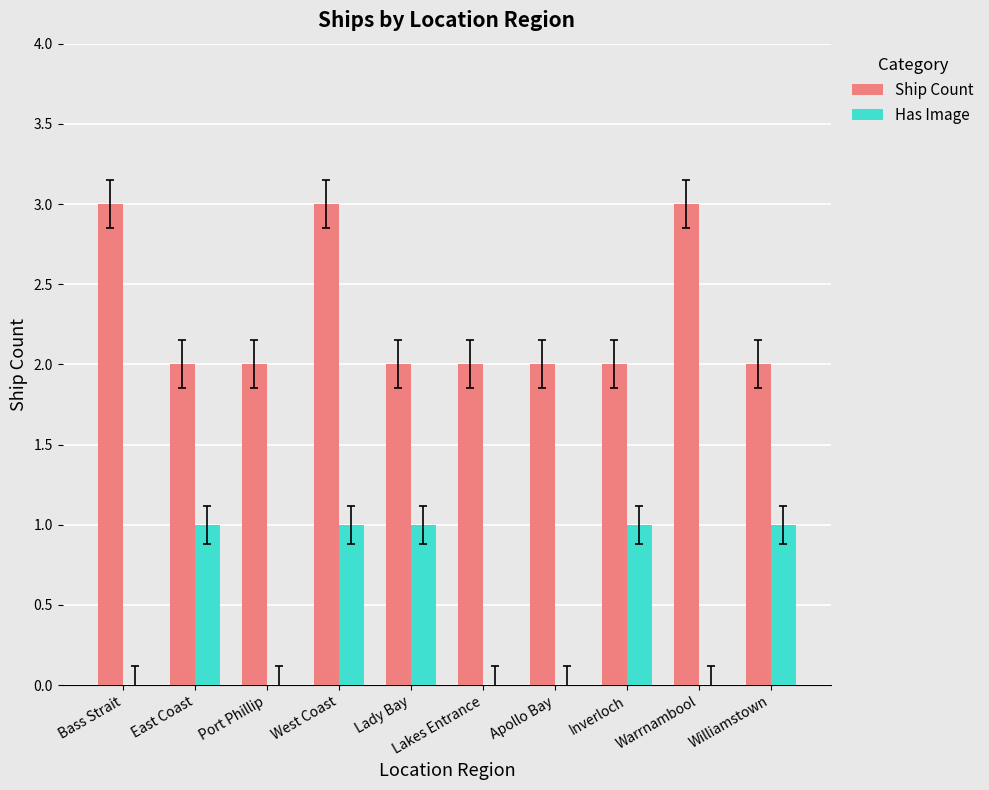

What is the maximum value shown in the chart?

3